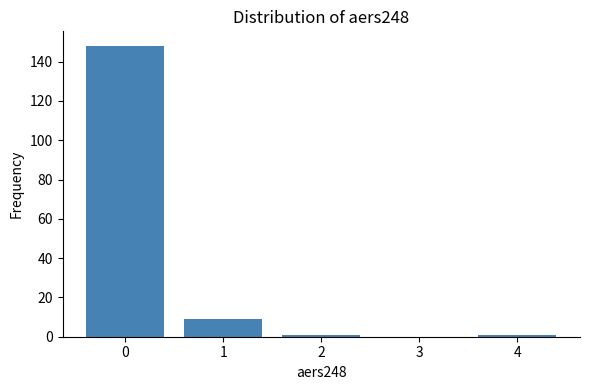

What is the height of the bar covering 0.5 to 1.5 on the x-axis? The values are not printed on the chart, so give them approximately, as read against the axis.

10